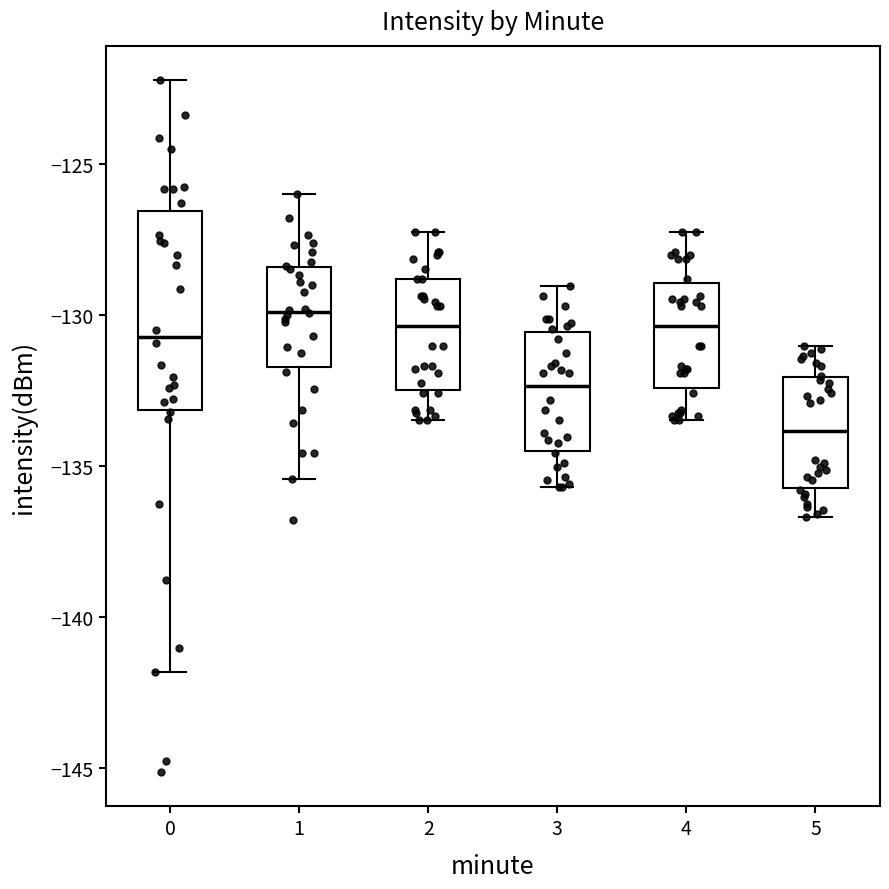

Which box's median line is the lowest?

5